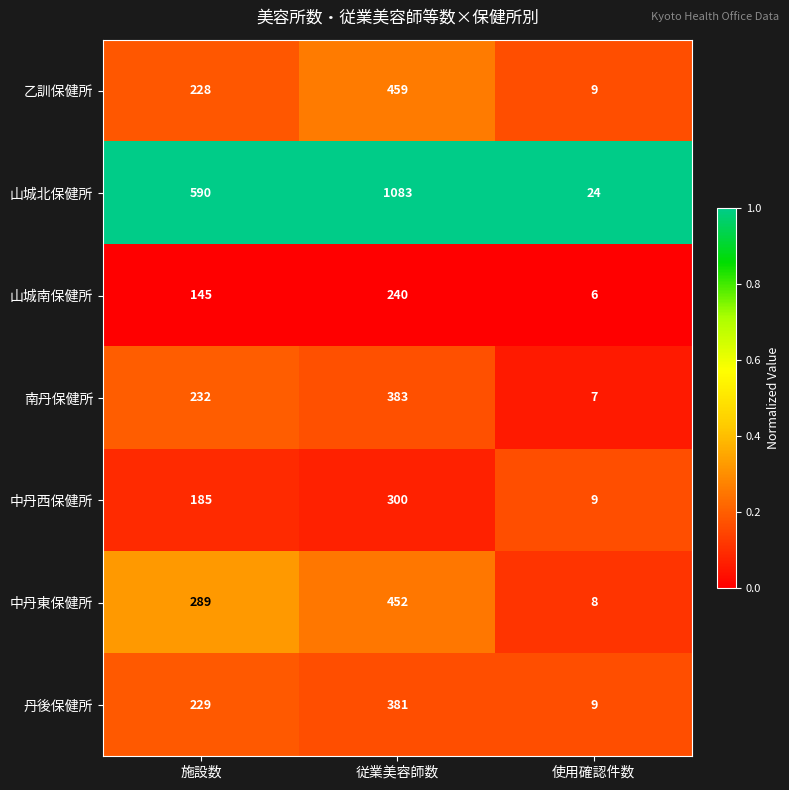

Between 施設数 and 使用確認件数, which series saw the biggest shift?

山城北保健所